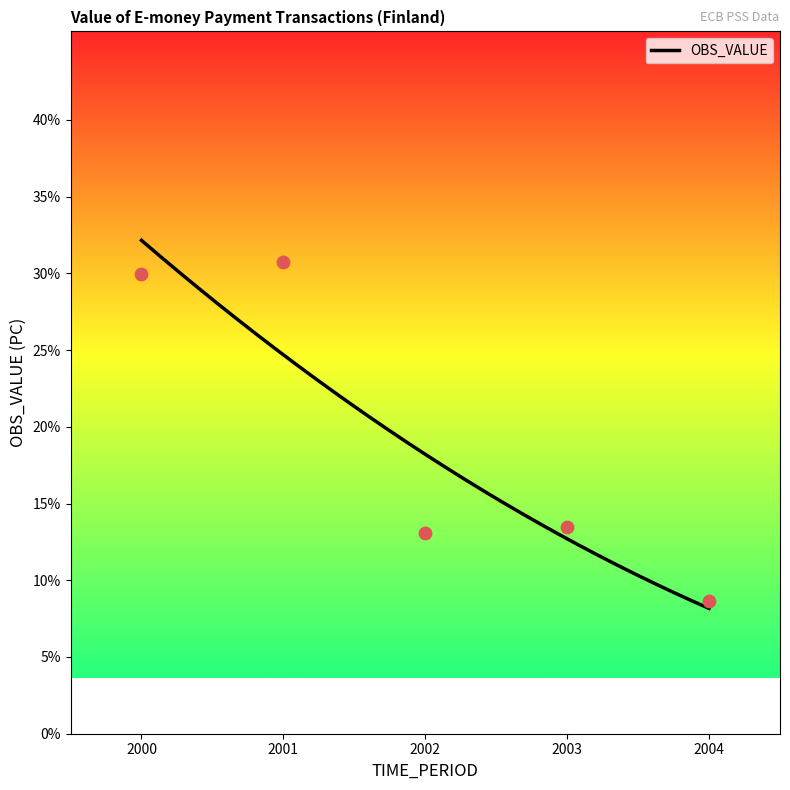

What is the change in value from 2000 to 2002?

-0.2